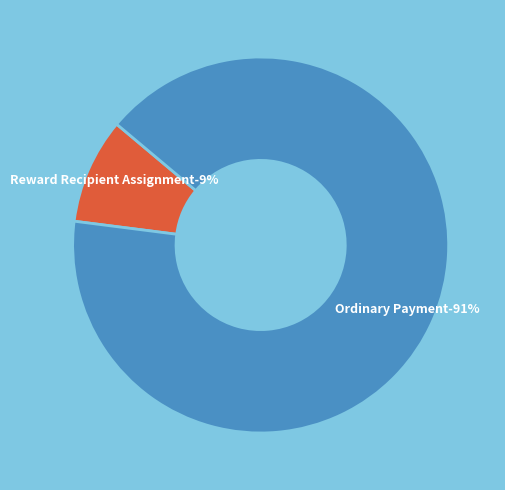

How many segments does this pie chart have?

2